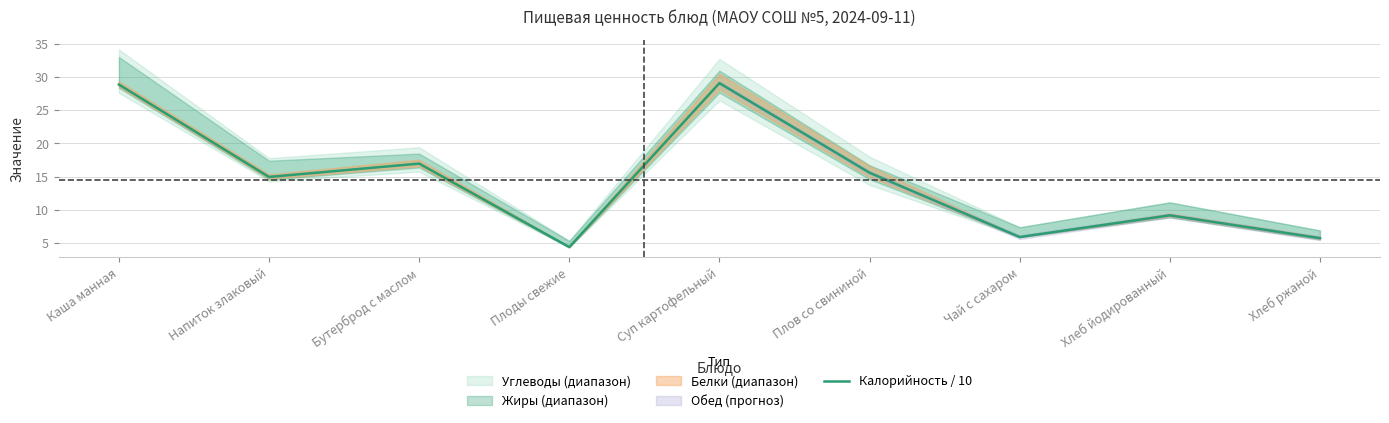

List the labels in order of value, smallest first.

Плоды свежие, Хлеб ржаной, Чай с сахаром, Хлеб йодированный, Напиток злаковый, Плов со свининой, Бутерброд с маслом, Каша манная, Суп картофельный